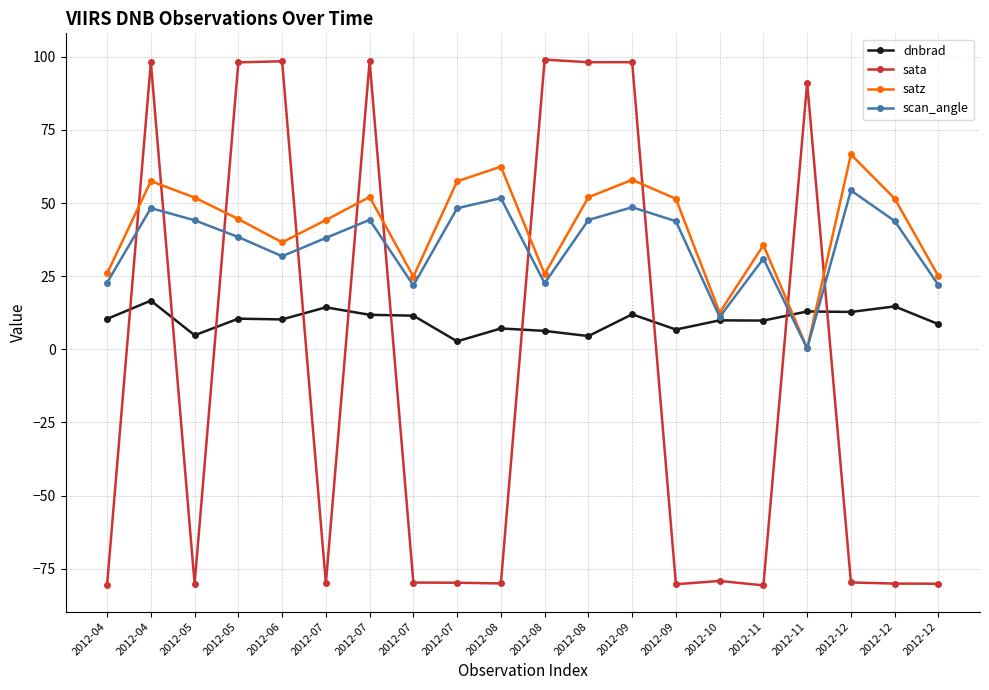

Reading left to right, transcribe all the data shown in this chart.

dnbrad: 10.4	16.7	4.8	10.5	10.2	14.4	11.8	11.5	2.7	7.1	6.3	4.5	12.0	6.8	9.9	9.8	13.0	12.8	14.7	8.6
sata: -80.4	98.1	-80.2	98.1	98.5	-80.0	98.5	-79.7	-79.8	-80.0	99.0	98.2	98.2	-80.3	-79.2	-80.7	91.1	-79.7	-80.1	-80.1
satz: 25.9	57.5	51.9	44.6	36.6	44.2	52.1	24.9	57.4	62.5	25.7	52.0	57.9	51.5	12.5	35.6	0.3	66.6	51.5	25.0
scan_angle: 22.8	48.3	44.1	38.4	31.8	38.1	44.3	21.9	48.2	51.7	22.6	44.2	48.6	43.8	11.1	31.0	0.3	54.3	43.9	22.0